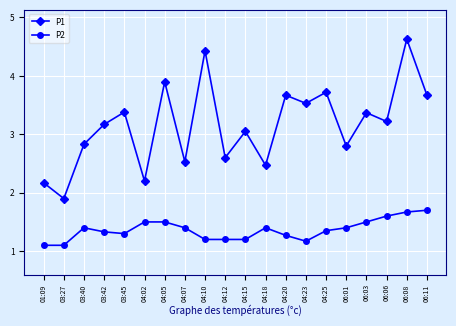

How many lines are shown in the chart?

2